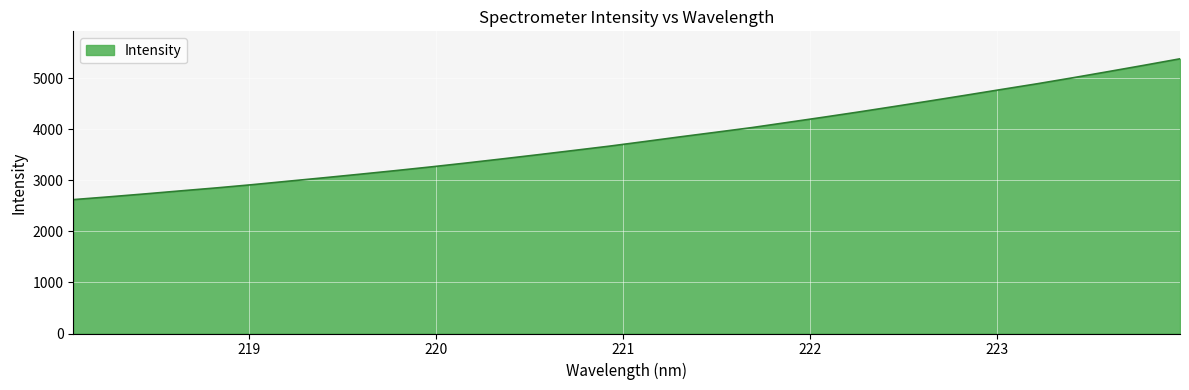

What is the difference between the maximum and minimum values?

2760.7